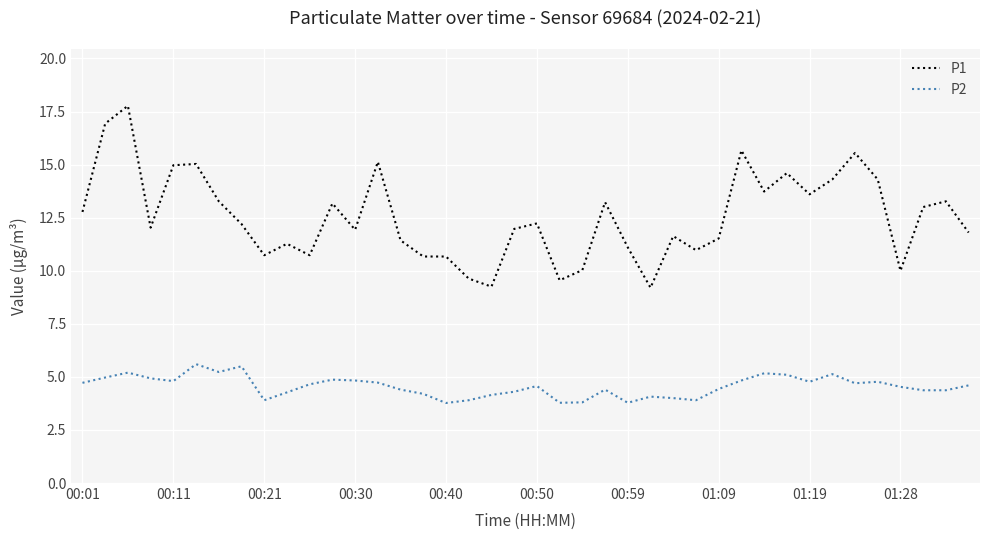

Which series has the largest range (max minus min)?

P1